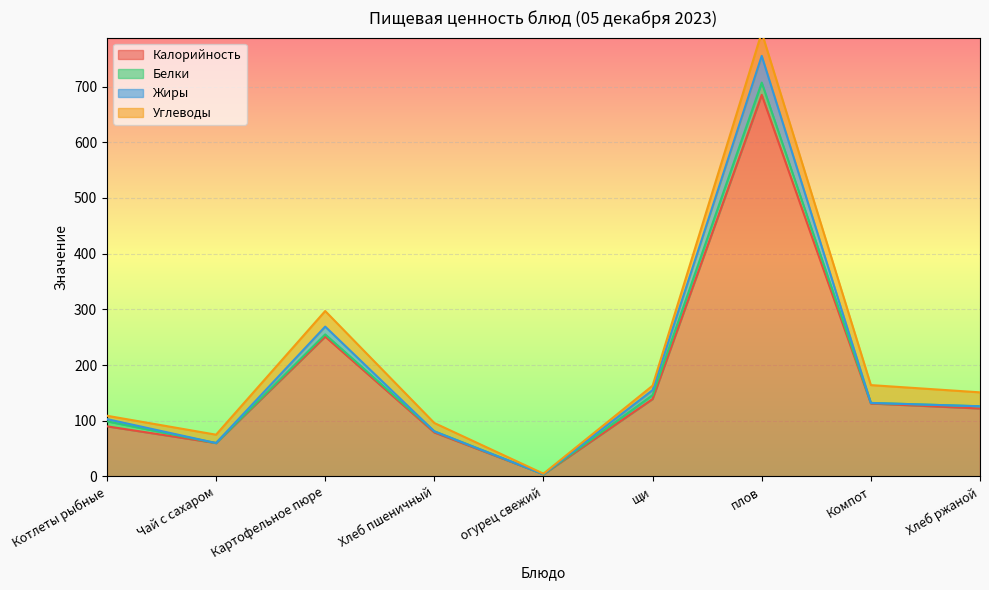

Where is the first local maximum for Калорийность?

Картофельное пюре